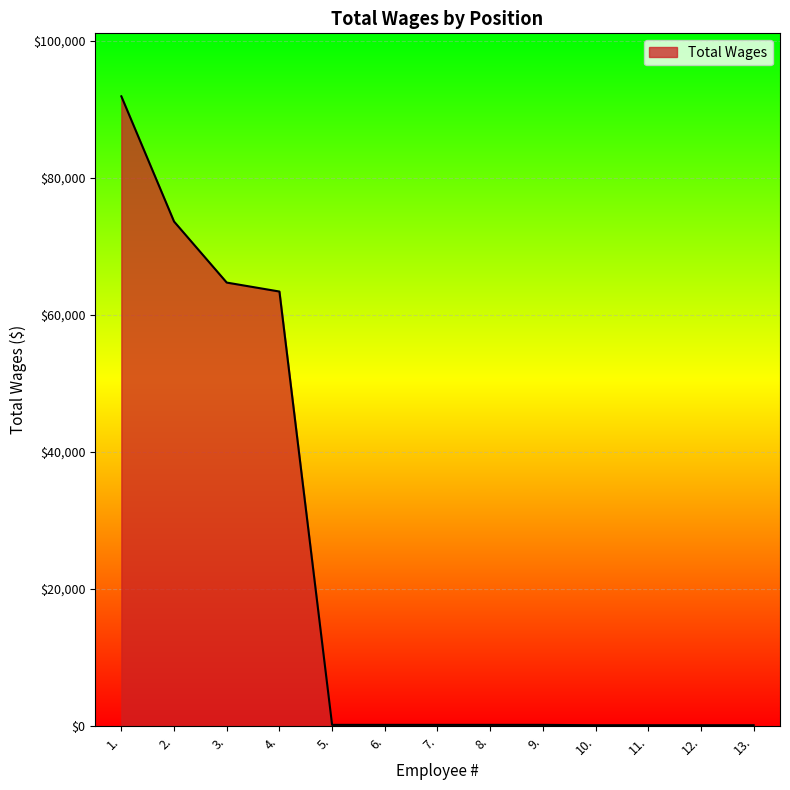

What is the maximum value shown in the chart?

91882